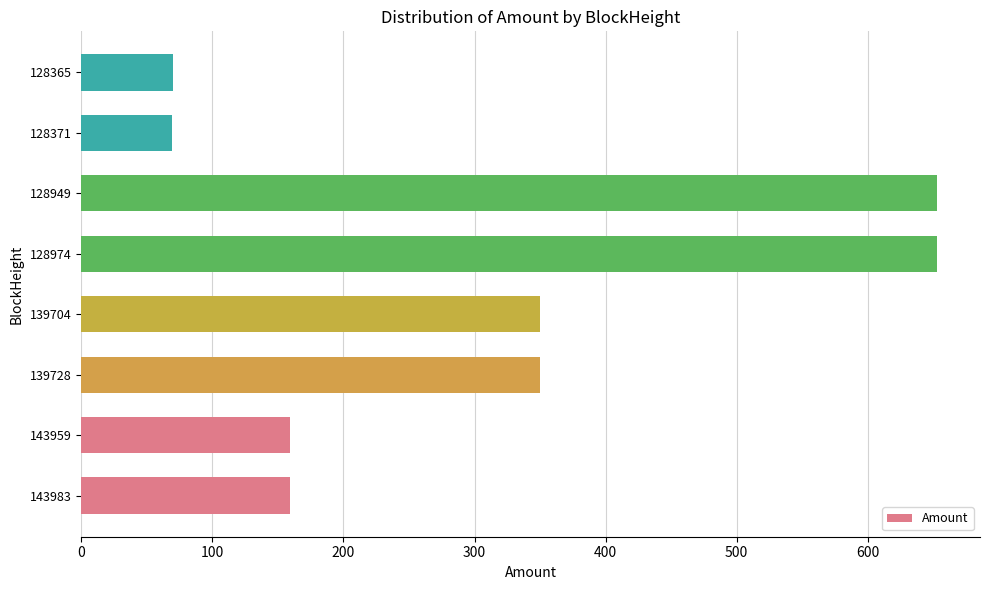

How many data points does each series have?

8